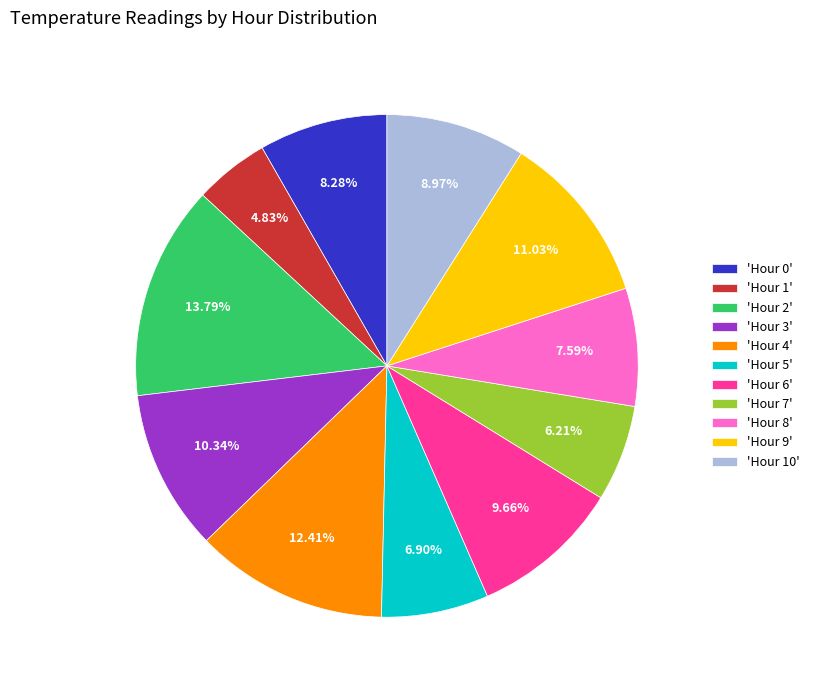

Which slice is the largest?

'Hour 2'